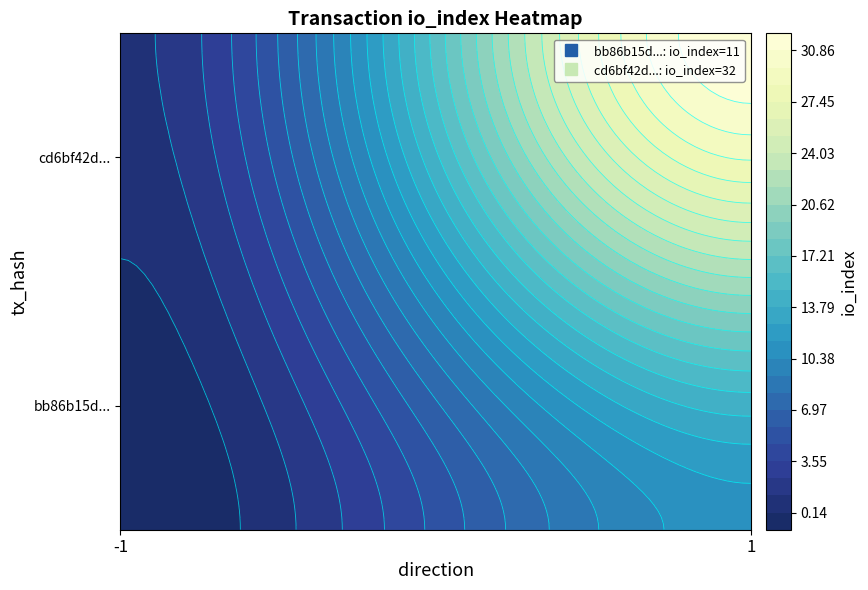

The cd6bf42d296a66a00a16099e24513cb41ec266a series shows 18 at 1. True or false?

False